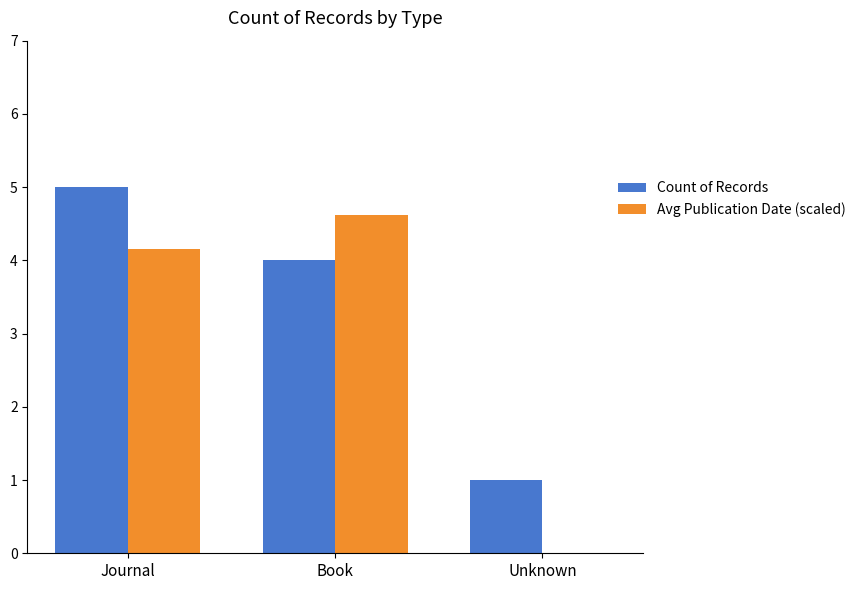

True or false: Avg Publication Date (scaled) has a value of 2.4 at Book.

False